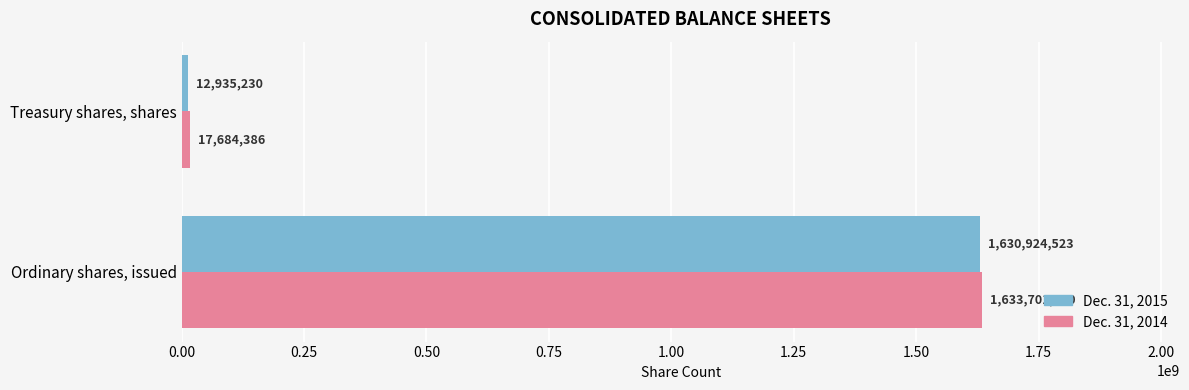

What is the minimum value shown in the chart?

12935230